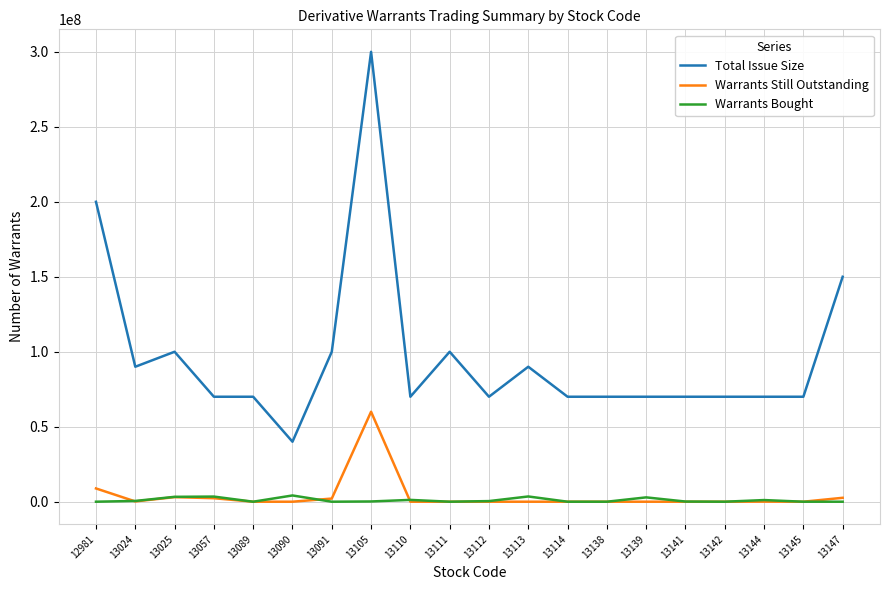

True or false: Total Issue Size and Warrants Bought cross at least once.

False